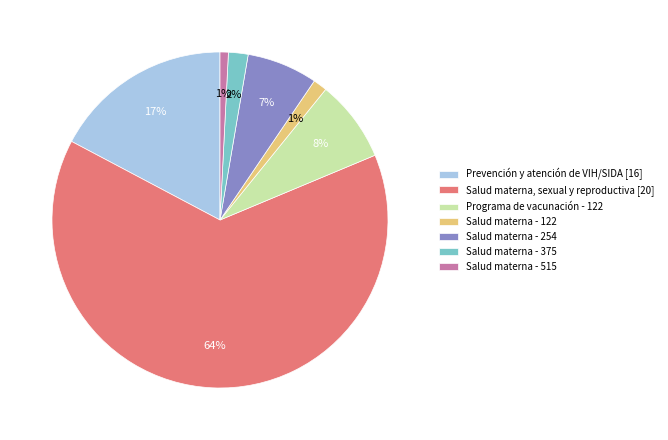

How many slices are in this pie chart?

7